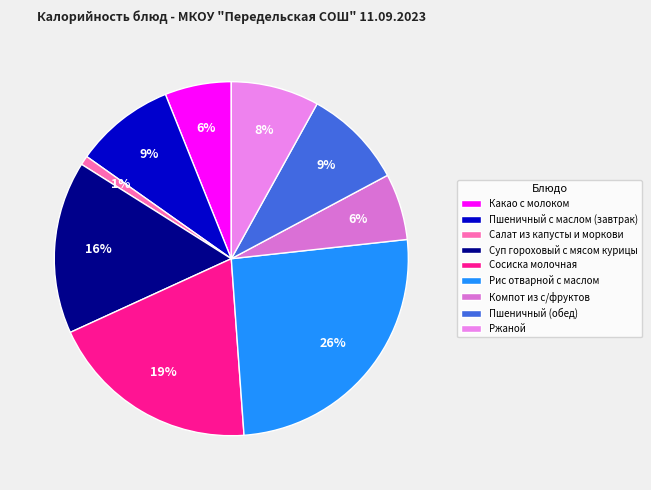

What portion of the pie excludes Рис отварной с маслом?

74.4%